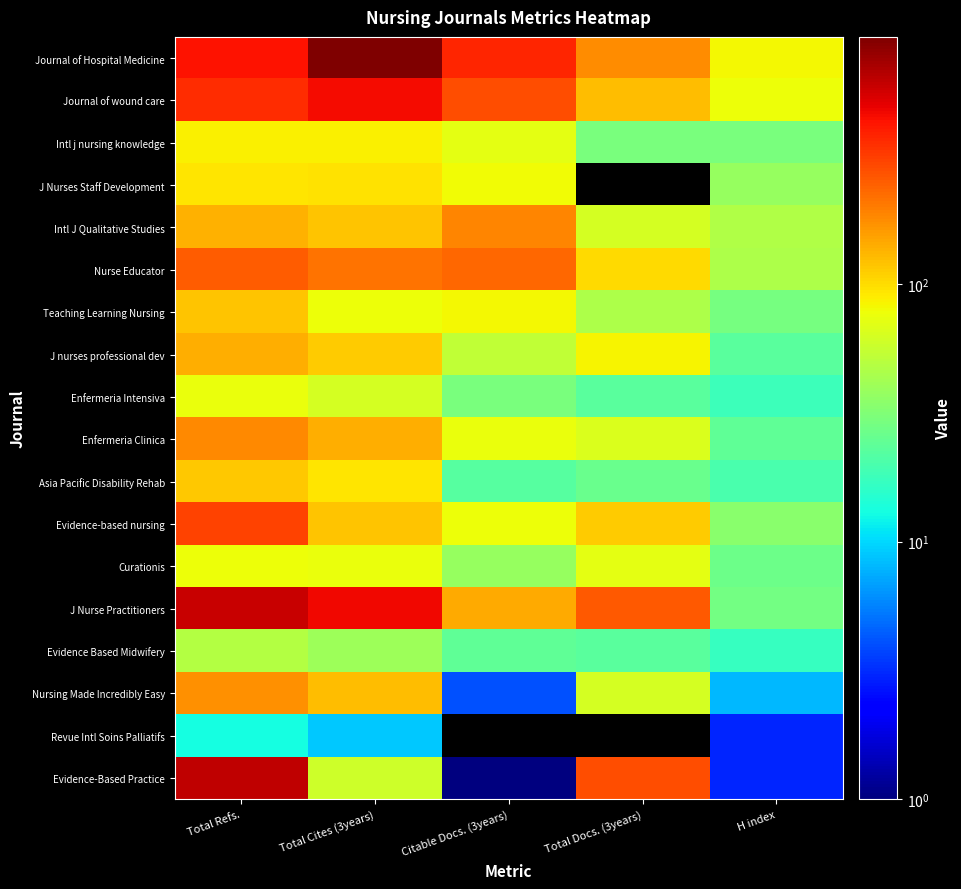

What is the difference between the highest and lowest values at Total Cites (3years)?

902